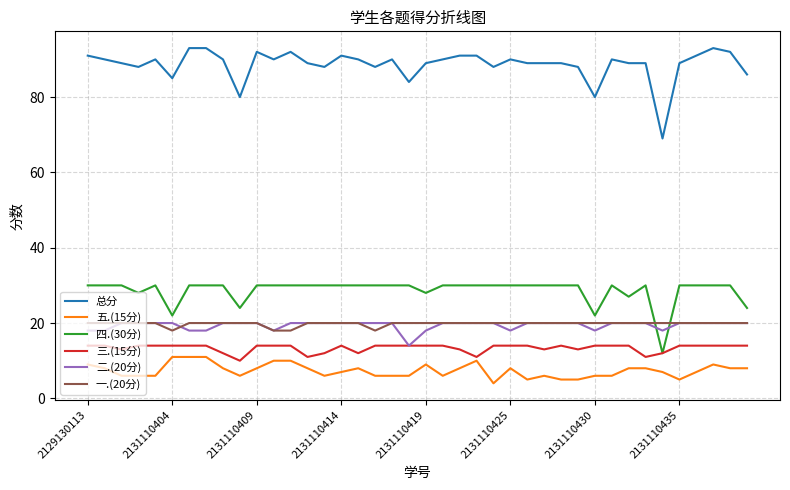

Which series has the largest total across all categories?

总分